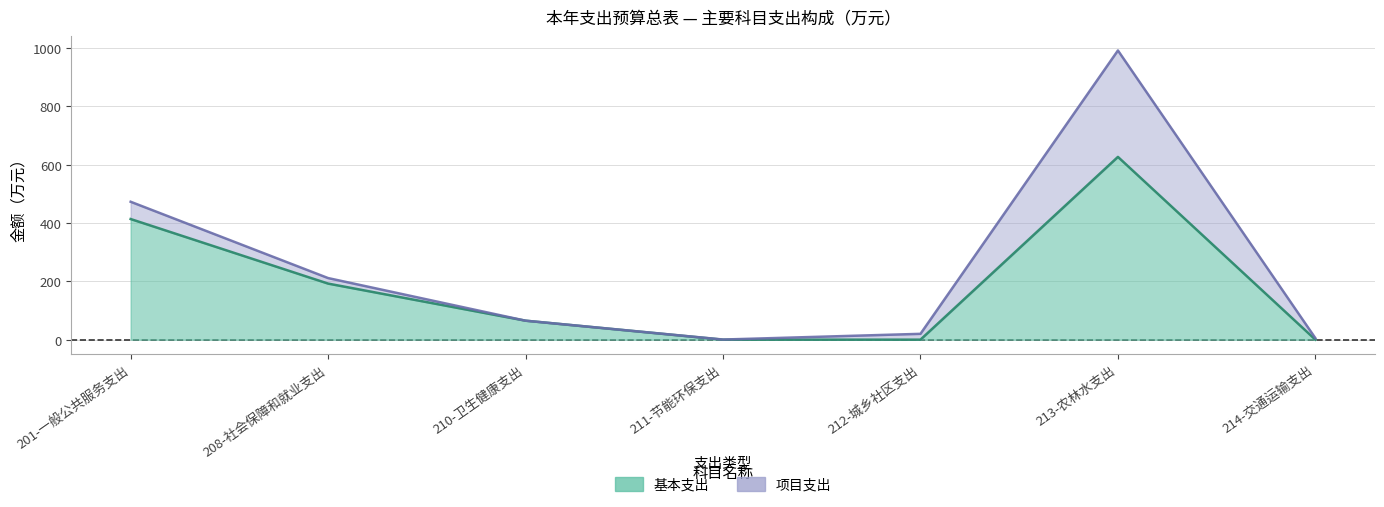

What is the change in value from 212-城乡社区支出 to 213-农林水支出?

+627.0